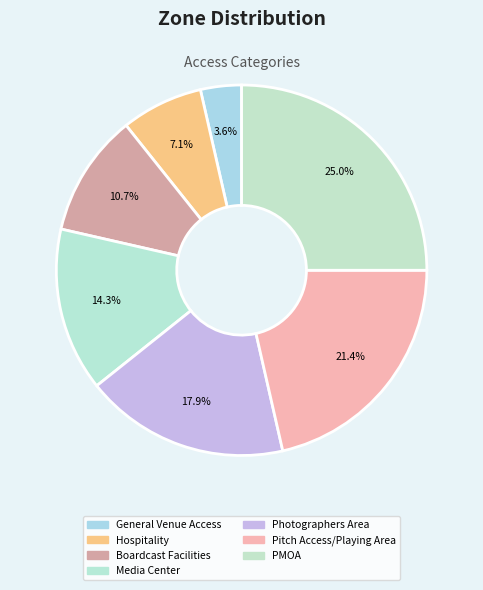

Approximately how many times larger is the value at PMOA compared to Media Center?

1.8